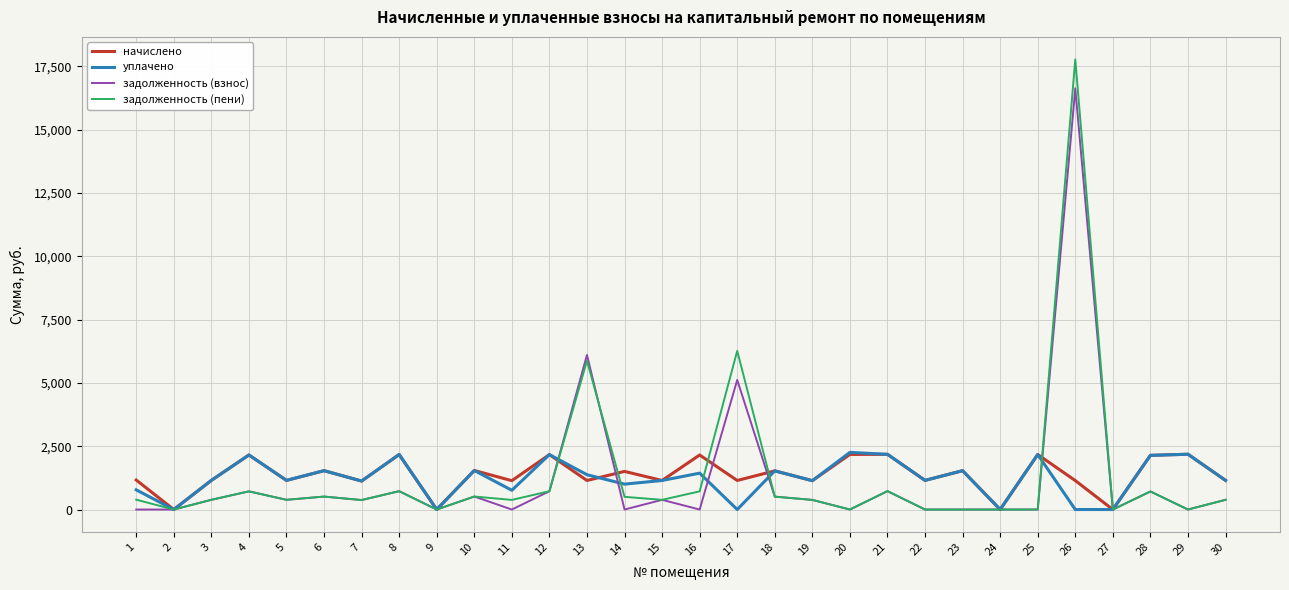

Between 11 and 13, which series saw the biggest shift?

задолженность (взнос)